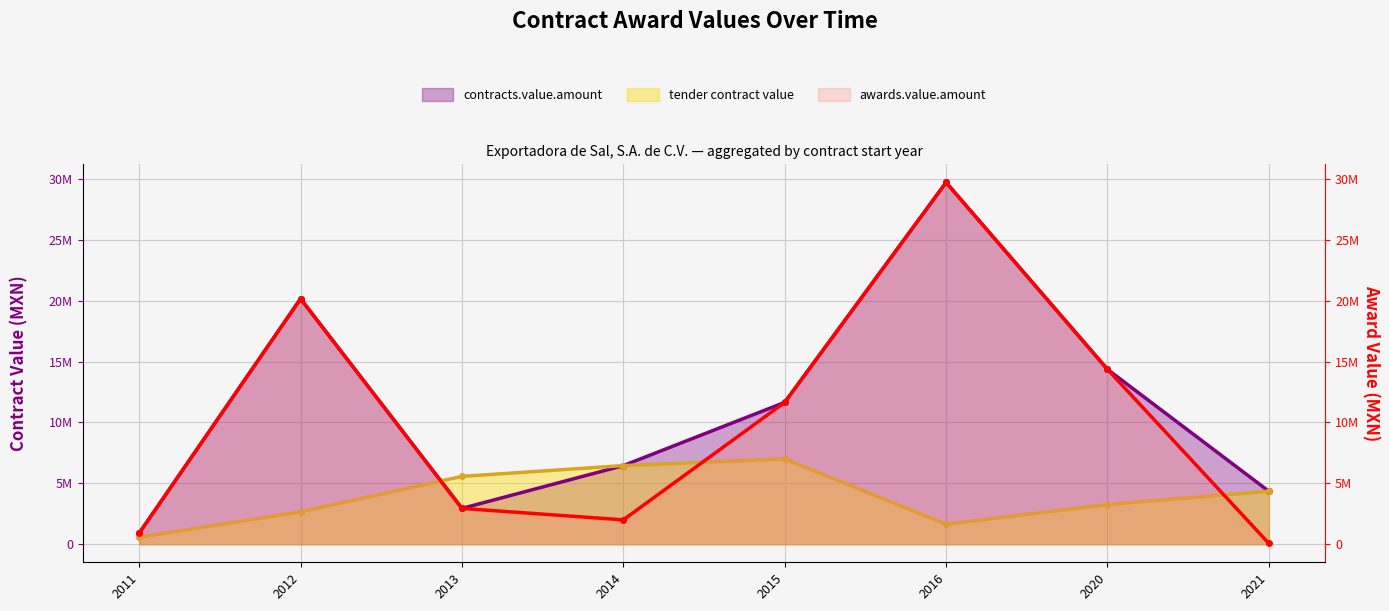

Reading left to right, transcribe all the data shown in this chart.

contracts.value.amount: 904494.9	20151516.0	2938696.3	6454044.1	11643072.0	29700000.0	14355600.0	4347742.5
awards.value.amount: 904494.9	20151516.0	2938696.3	2000000.0	11643072.0	29700000.0	14355600.0	66229.8
tender contract value: 567443.3	2654443.5	5568326.8	6454044.1	7000000.0	1634920.5	3255904.1	4347742.5